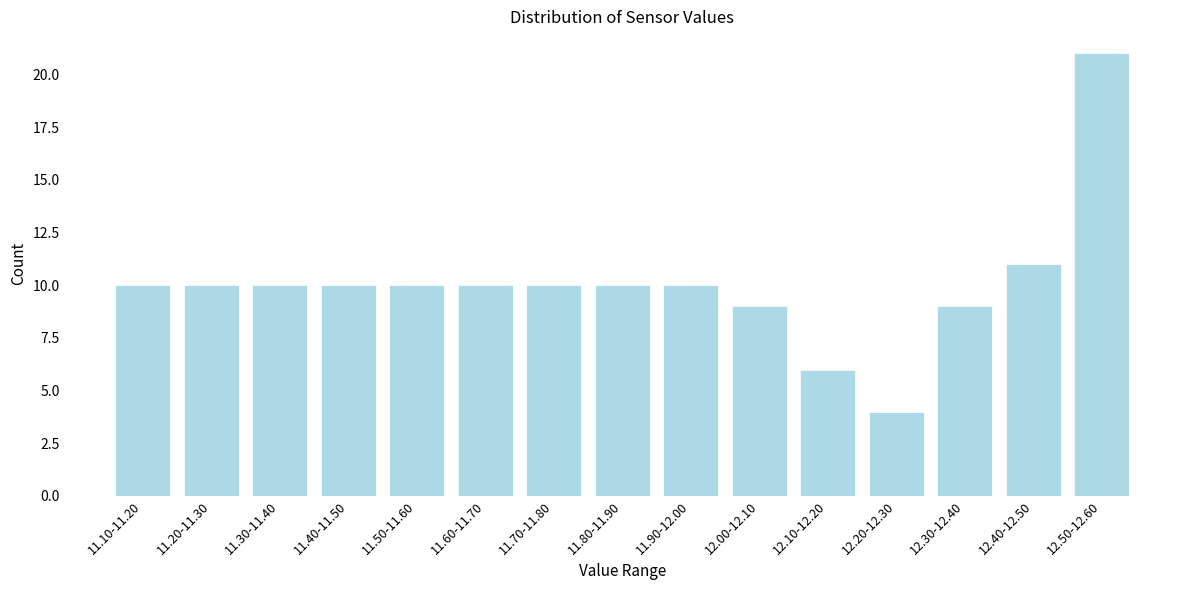

Reading left to right, extract all data points from this chart.

10	10	10	10	10	10	10	10	10	9	6	4	9	11	21